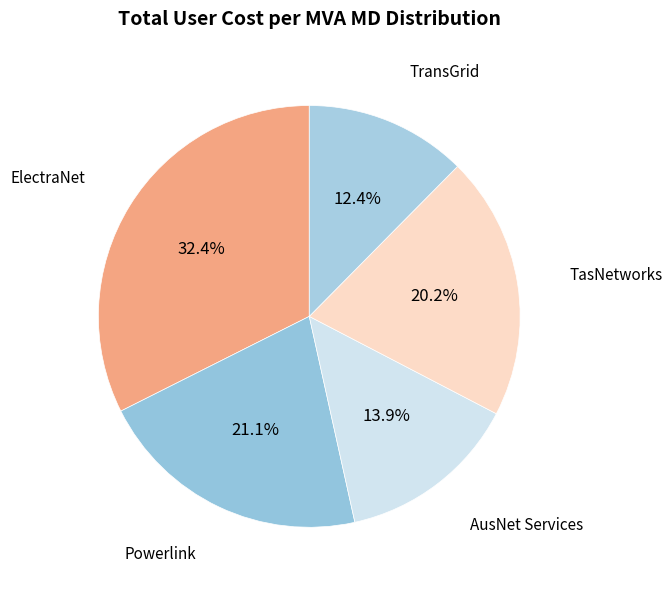

To the nearest percent, what is the average slice percentage?

20%